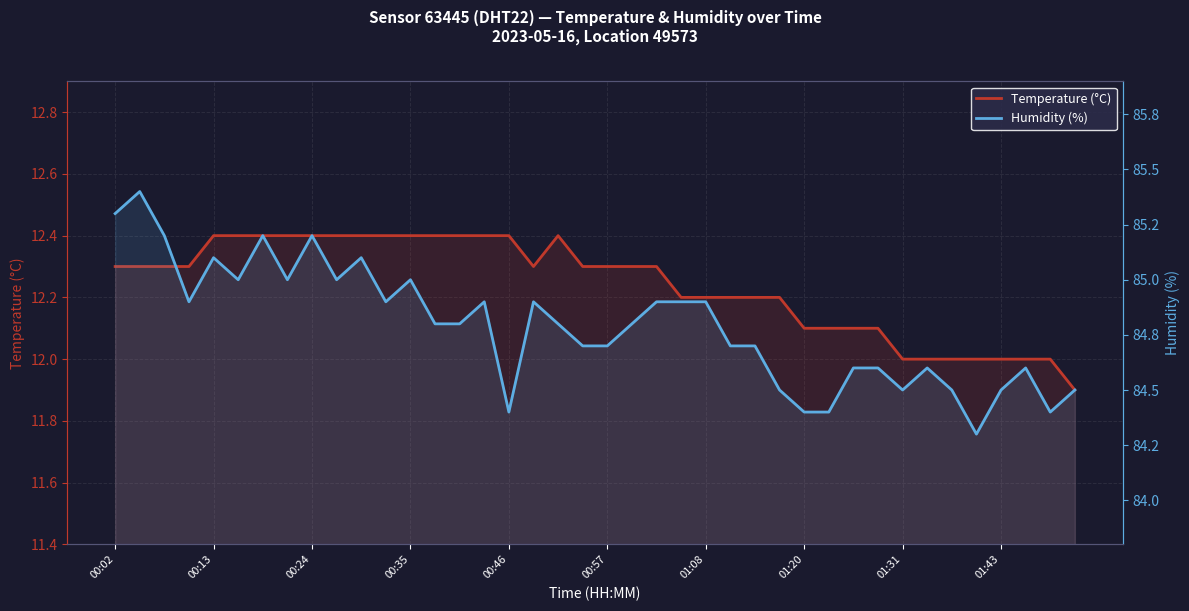

List the series in order of their peak value, lowest first.

Temperature (°C), Humidity (%)